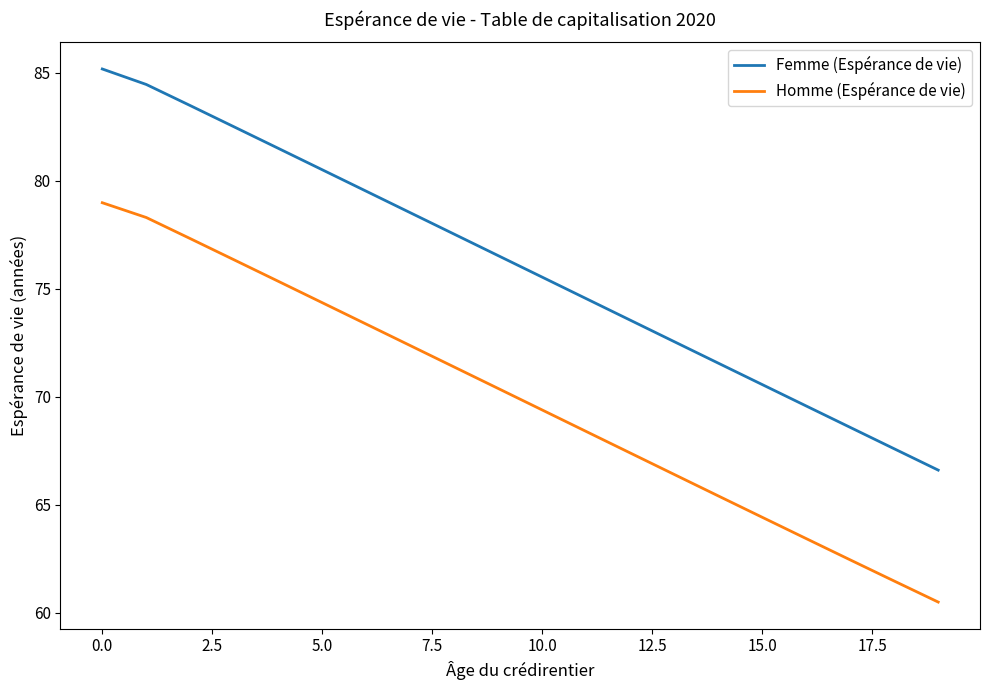

What is the minimum value for Homme (Espérance de vie)?

60.5